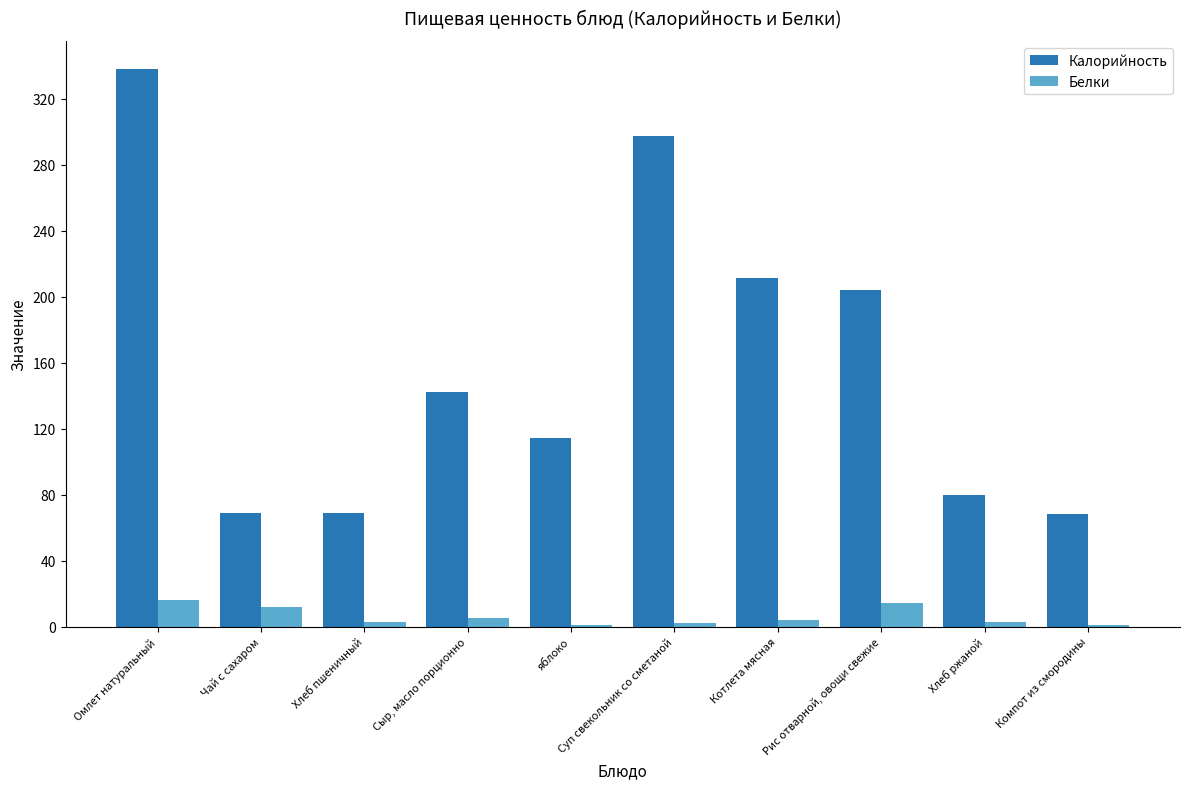

The Калорийность series shows 142 at Сыр, масло порционно. True or false?

True